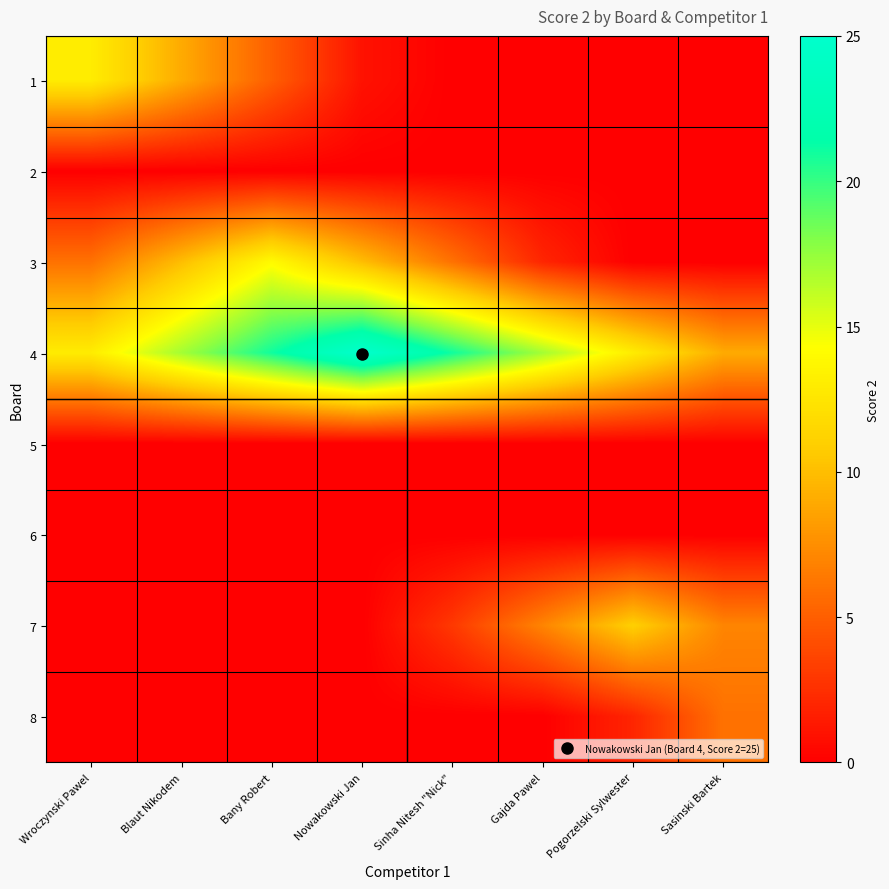

Which category has the highest value across all series?

Nowakowski Jan